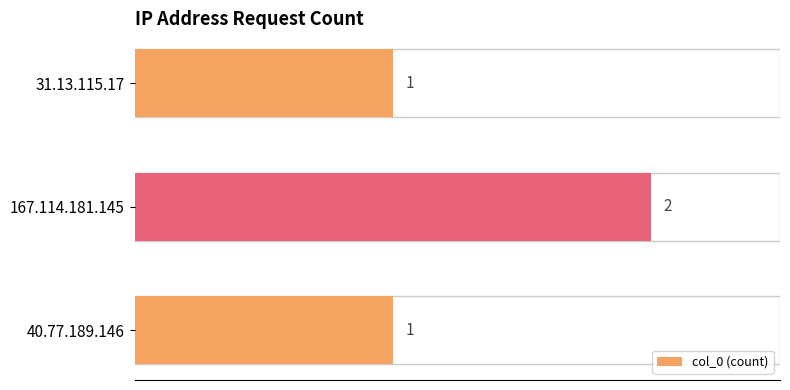

The chart shows a value of 3 at 167.114.181.145. True or false?

False